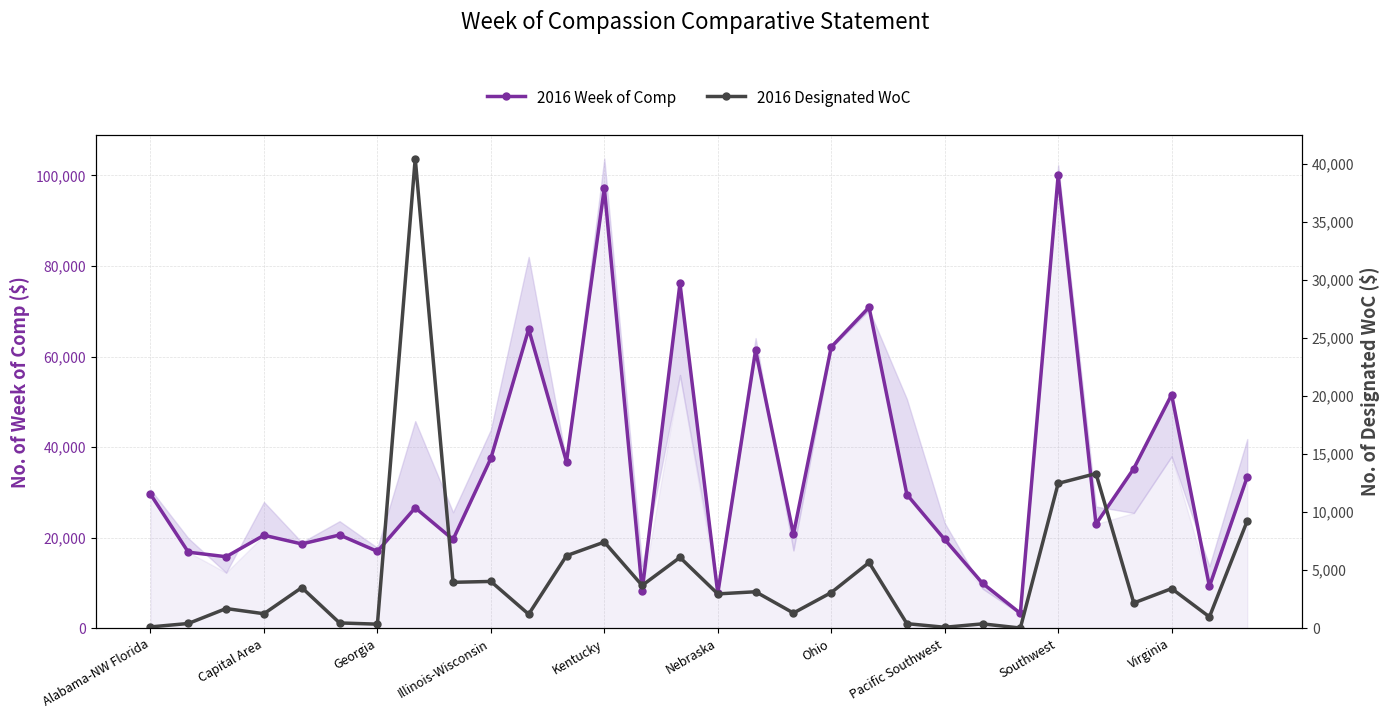

True or false: 2016 Designated WoC and 2016 Week of Comp cross at least once.

True